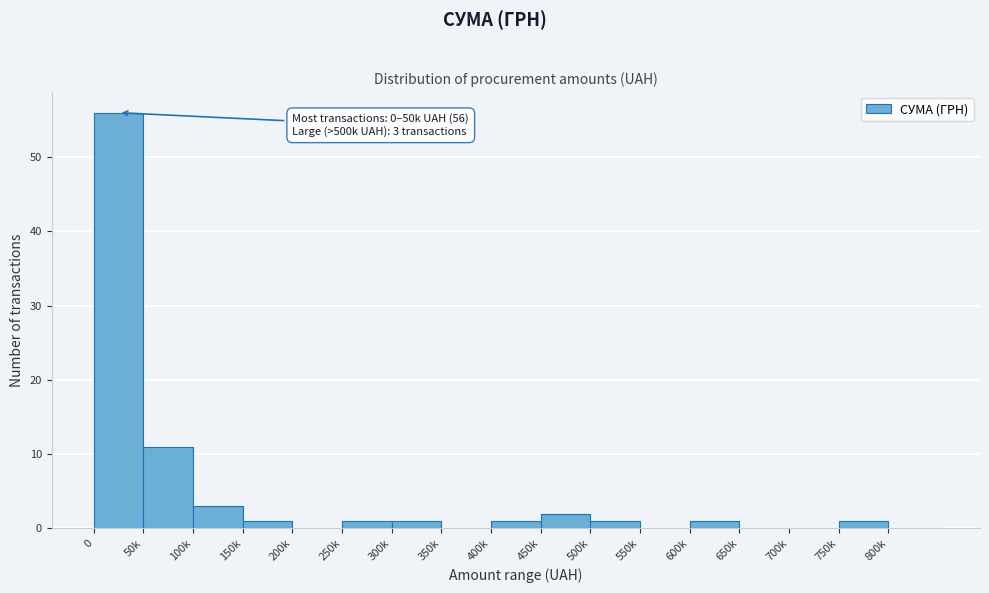

Reading right to left, what are all the values shown in this chart?

800k=0	750k=1	700k=0	650k=0	600k=1	550k=0	500k=1	450k=2	400k=1	350k=0	300k=1	250k=1	200k=0	150k=1	100k=3	50k=11	0=56